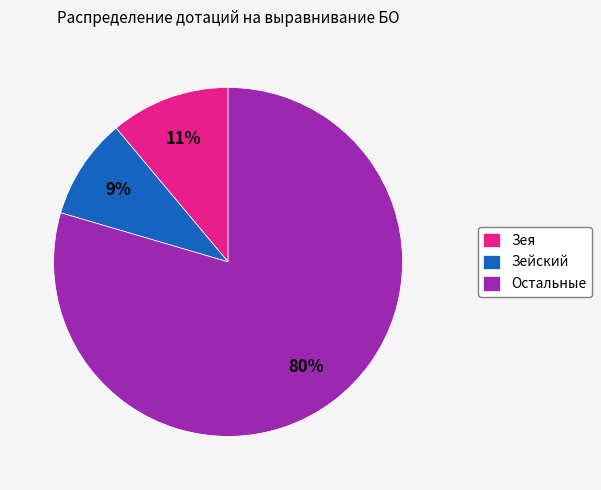

To the nearest percent, what is the combined percentage of Остальные and Зейский?

89%